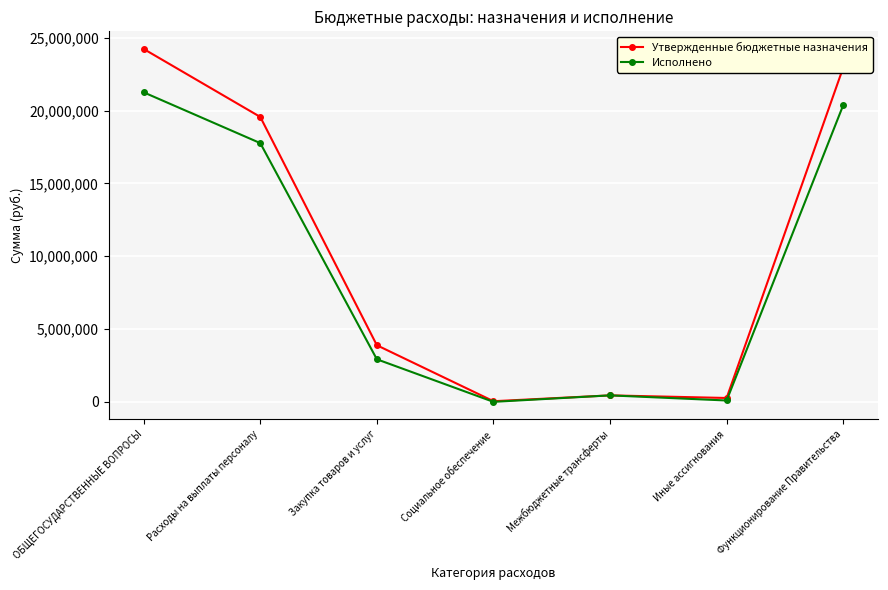

What position from the right is Межбюджетные трансферты?

3